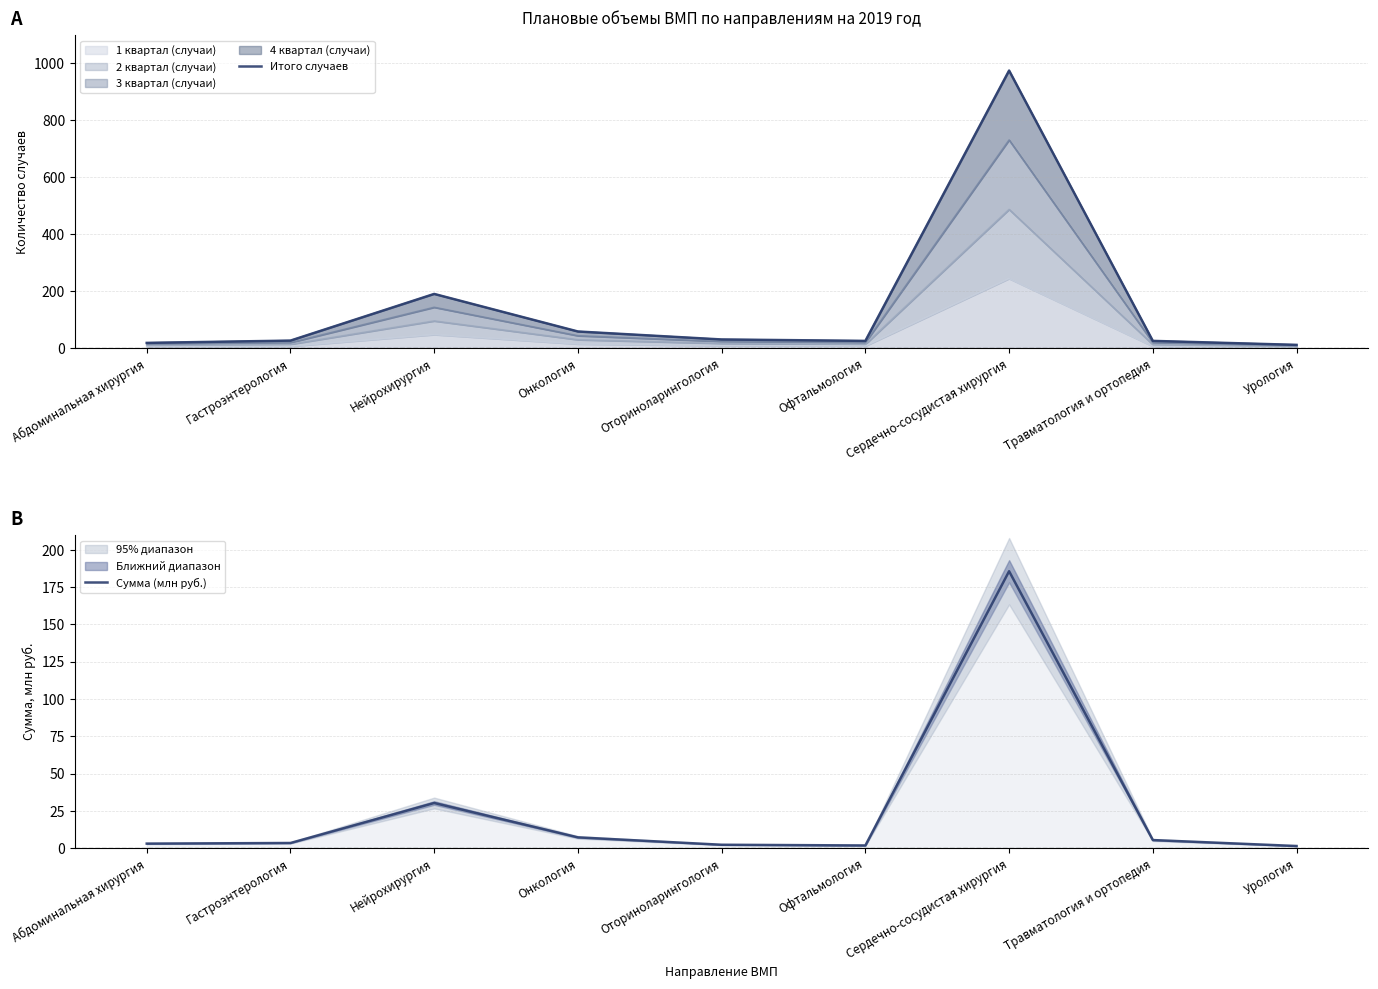

True or false: Итого случаев has more than 0 points higher than both neighbors.

True